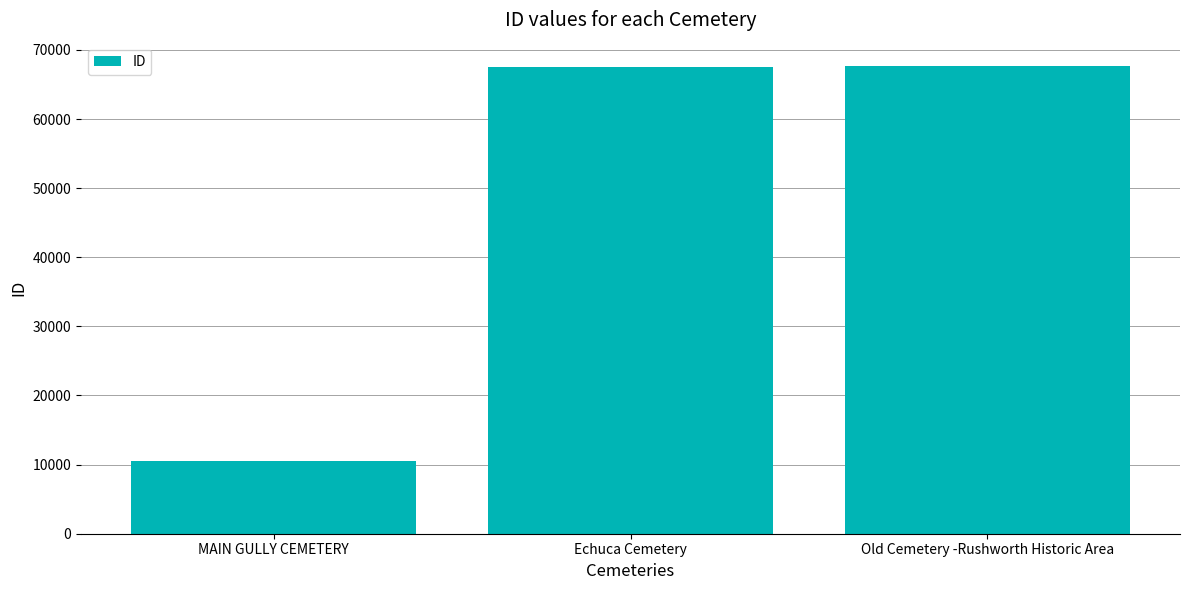

How many categories are shown in the chart?

3